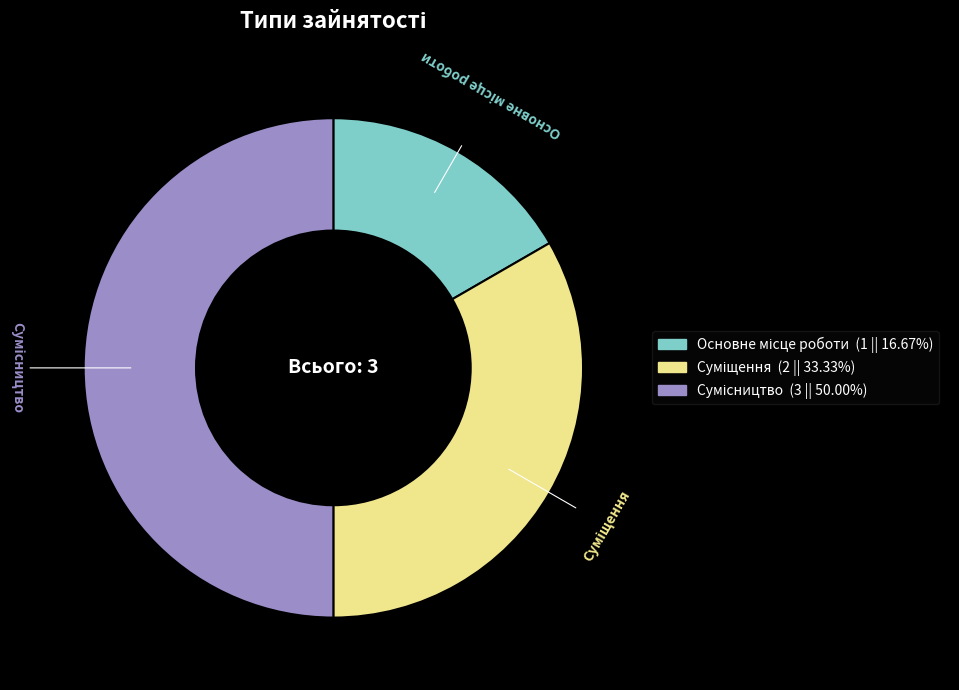

Which slice is the largest?

Сумісництво